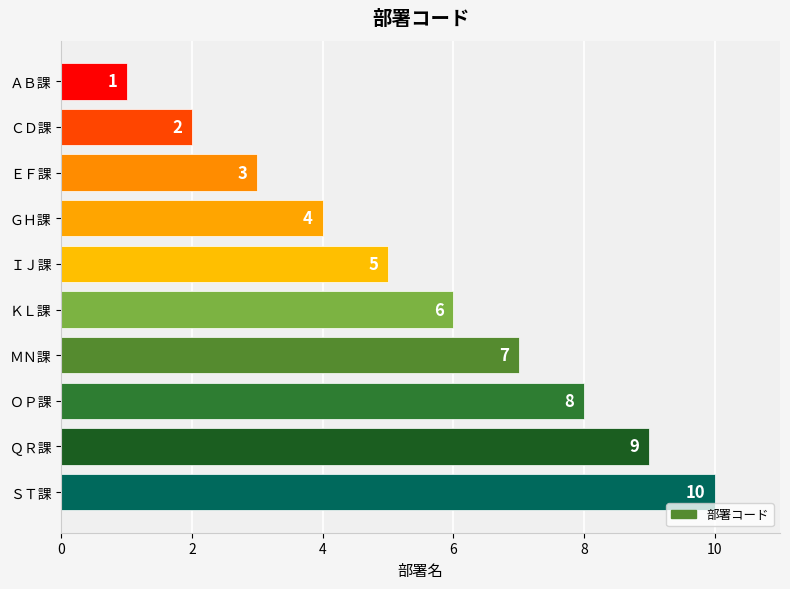

The value at ＡＢ課 is 0. True or false?

False